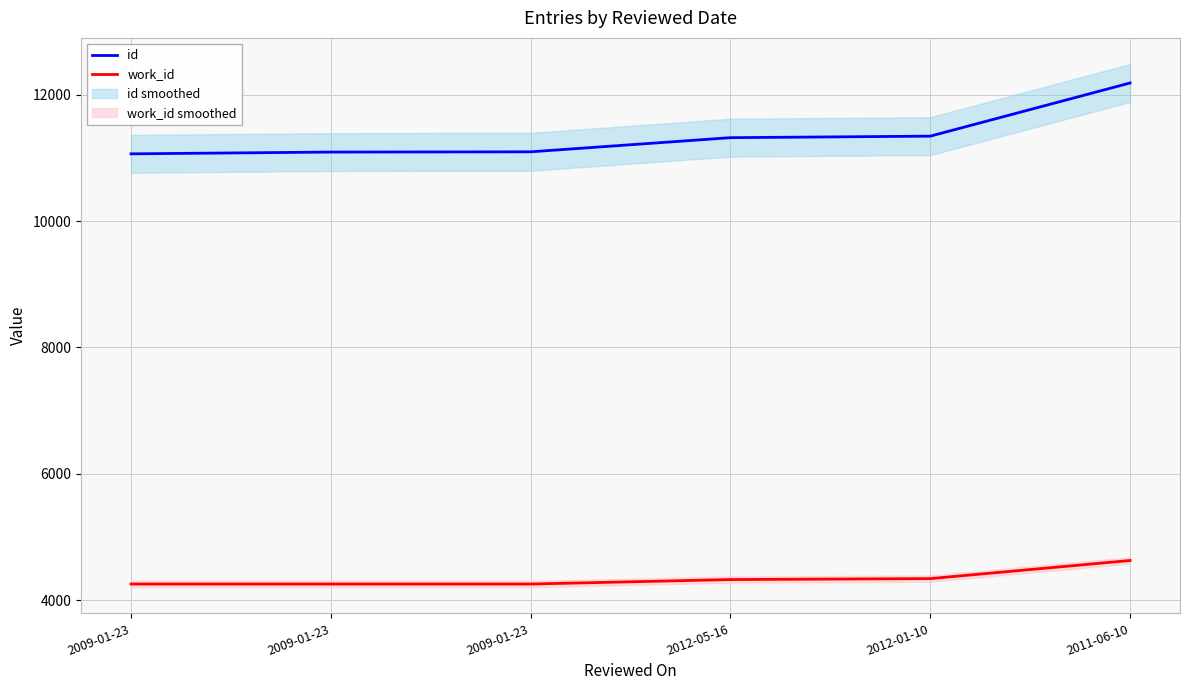

What is the sum of the id values at 2009-01-23 and 2009-01-23?

22192